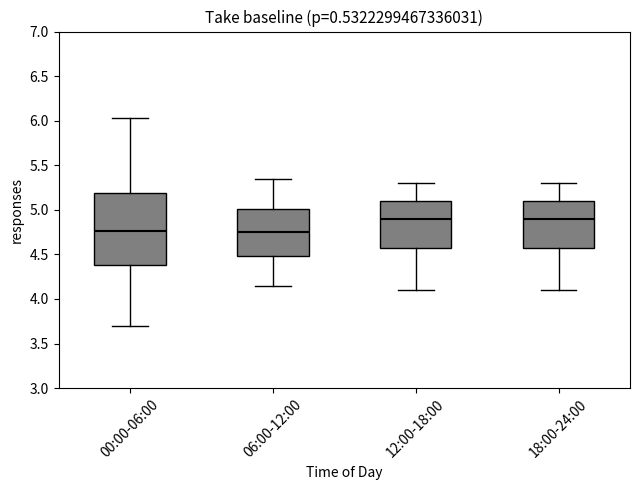

Reading left to right, transcribe this box plot: for each box, give where its median line is, the range the box spans, and where its two whiskers end, as read against the y-axis. The values are not printed on the chart, so give them approximately, as read against the axis.

00:00-06:00: median 4.75, box 4.40 to 5.20, whiskers 3.70 to 6.05
06:00-12:00: median 4.75, box 4.50 to 5.00, whiskers 4.15 to 5.35
12:00-18:00: median 4.90, box 4.60 to 5.10, whiskers 4.10 to 5.30
18:00-24:00: median 4.90, box 4.60 to 5.10, whiskers 4.10 to 5.30